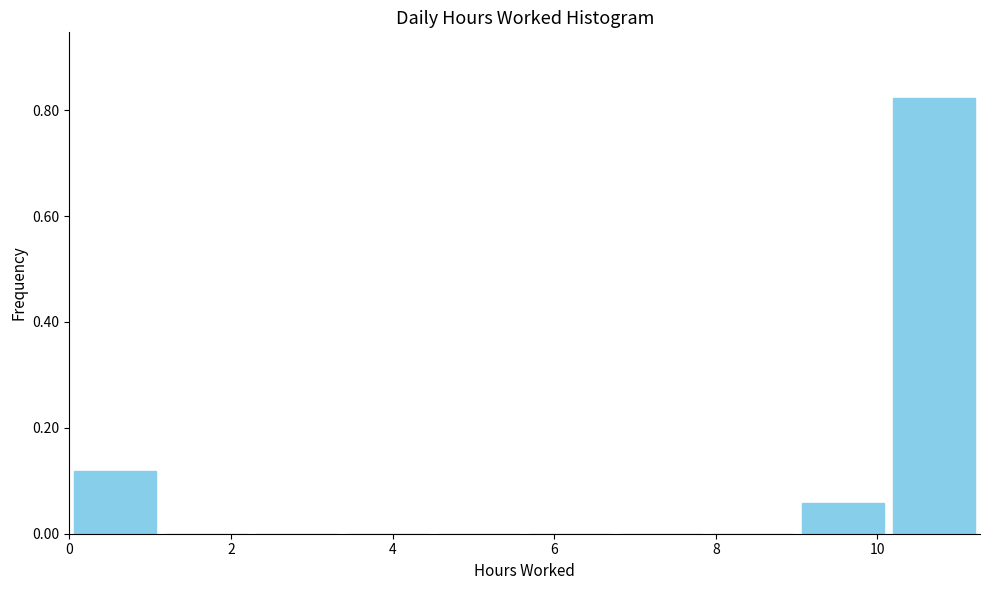

Which range on the x-axis has the tallest bar?

10.2 to 11.2